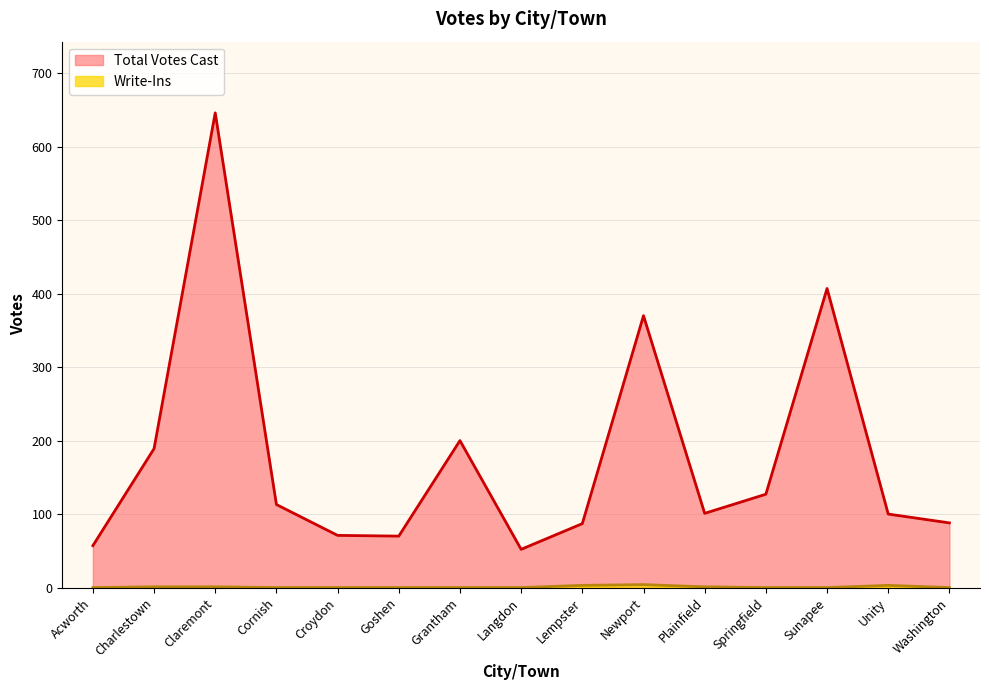

Which series has the largest total across all categories?

Total Votes Cast